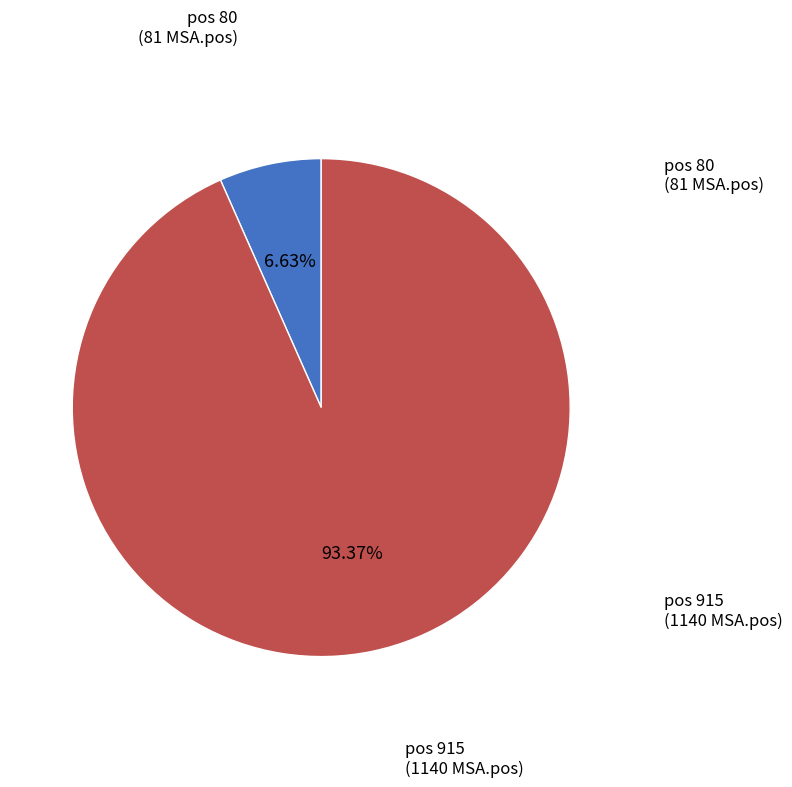

Count the number of slices in the pie.

2